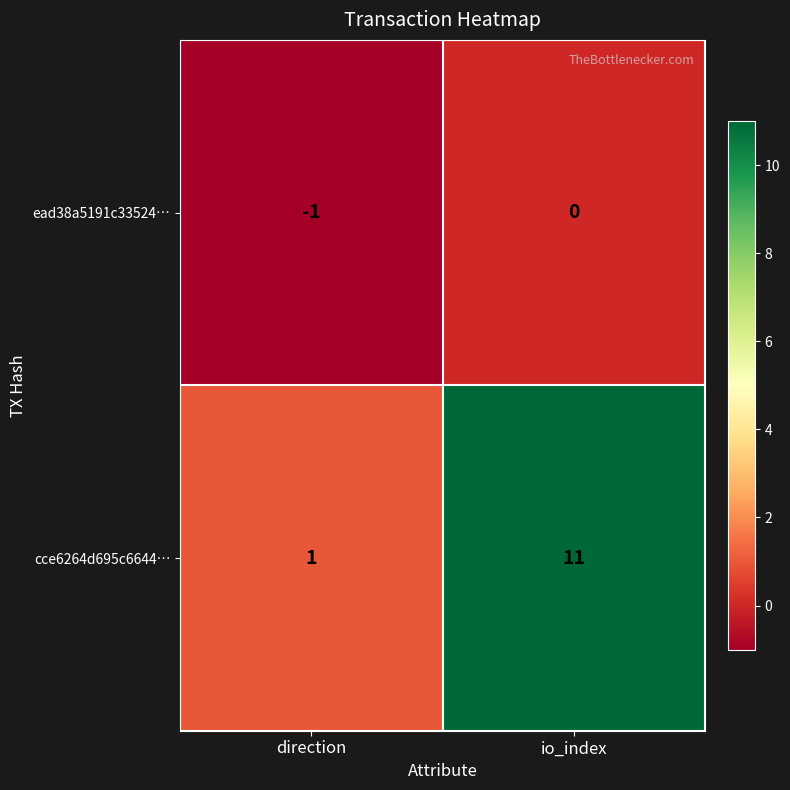

The value of cce6264d695c6644… at direction is 1. True or false?

True